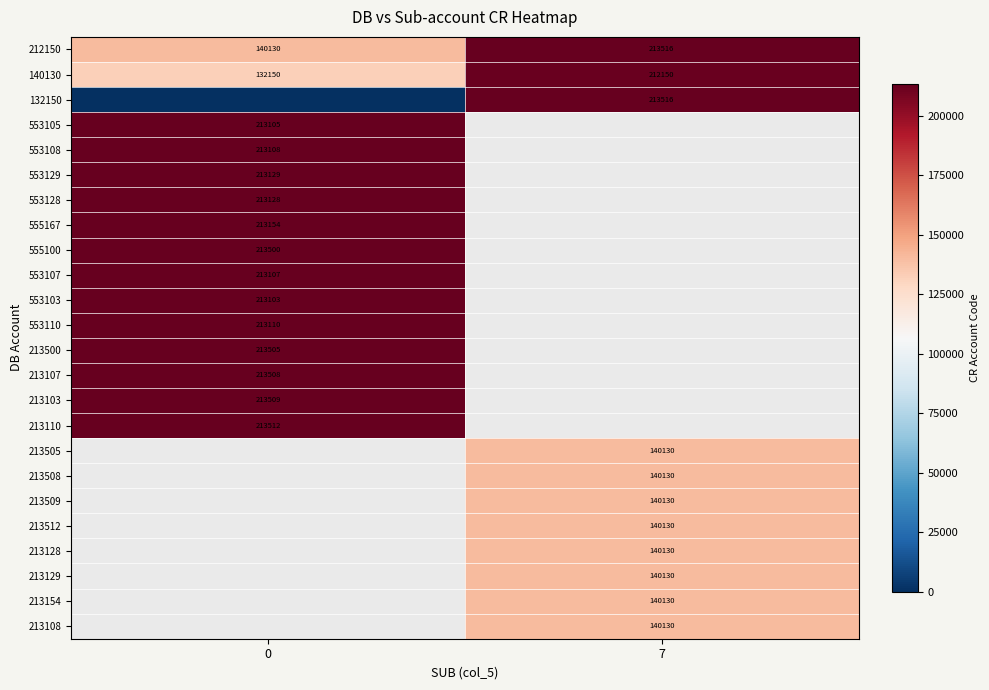

Is it true that 213129 equals 140130 at 7?

True